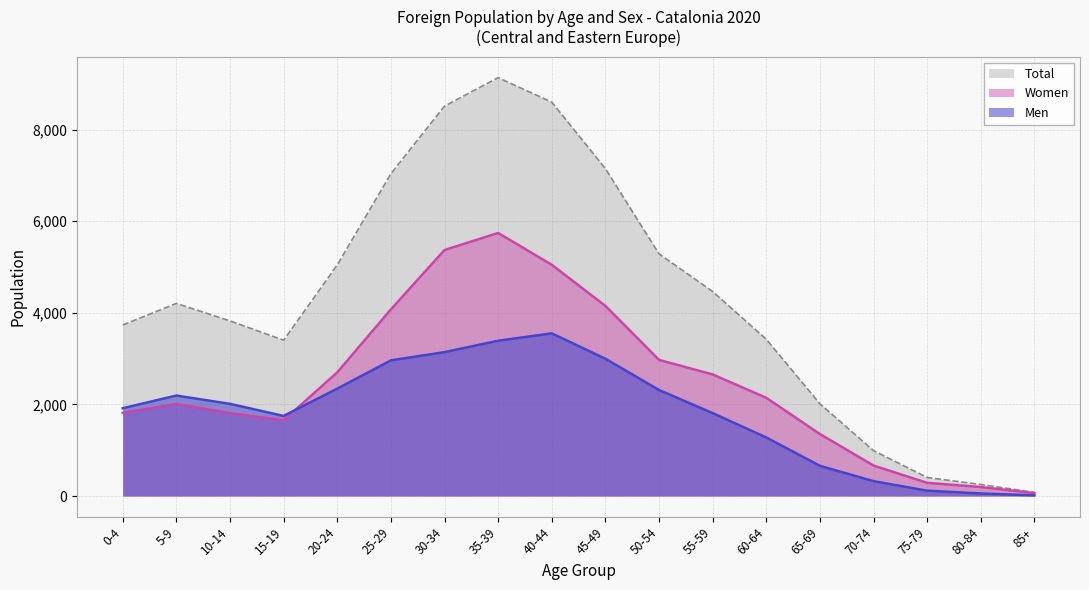

How many interior local valleys does the Total series have?

1